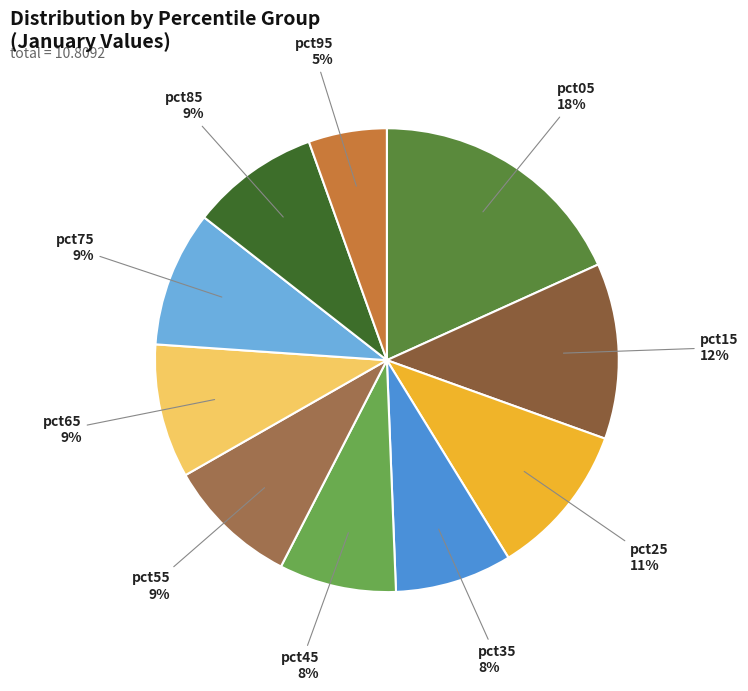

Does any single category account for the majority?

No